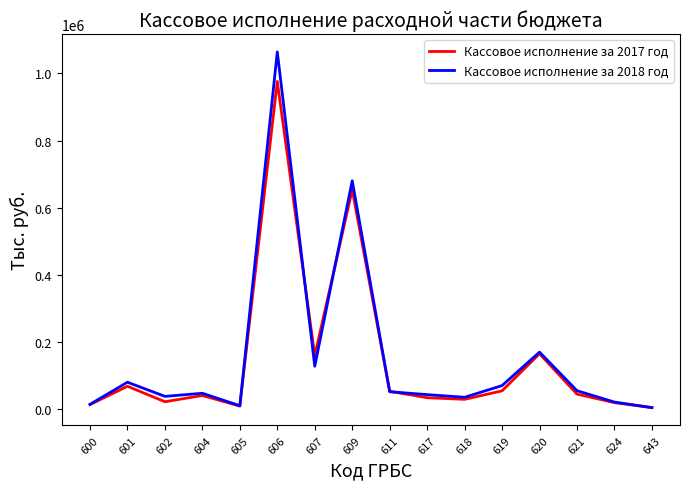

What value does the Кассовое исполнение за 2017 год series have at 643?

4081